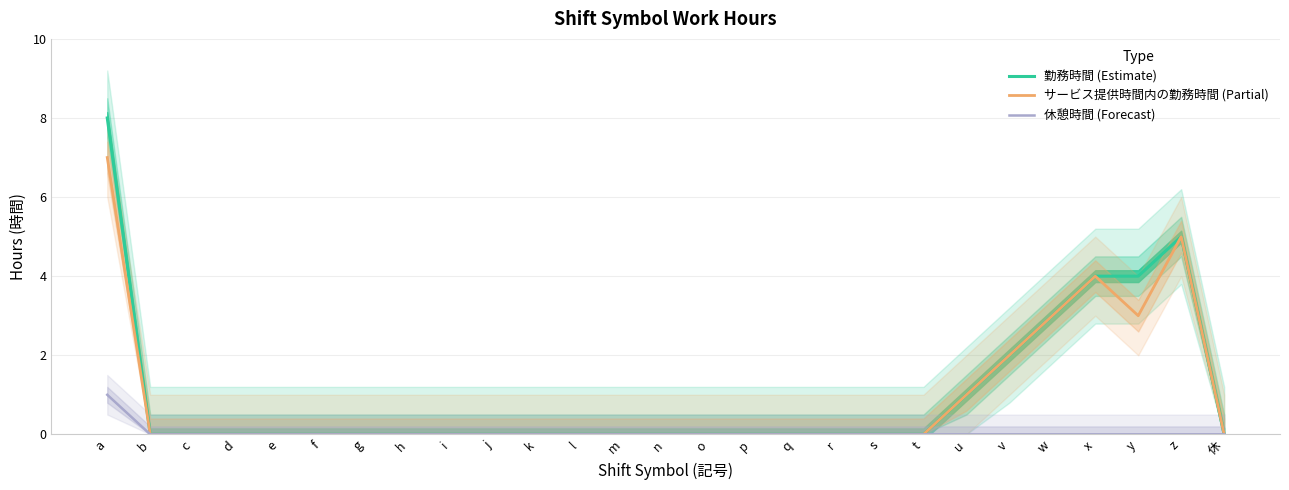

True or false: 休憩時間 (Forecast) and サービス提供時間内の勤務時間 (Partial) intersect in this chart.

False